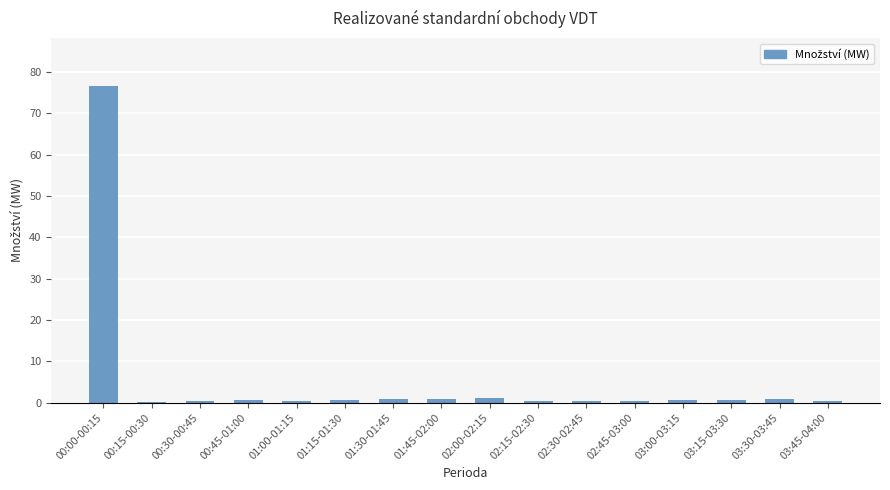

The chart shows a value of 0.1 at 00:15-00:30. True or false?

True